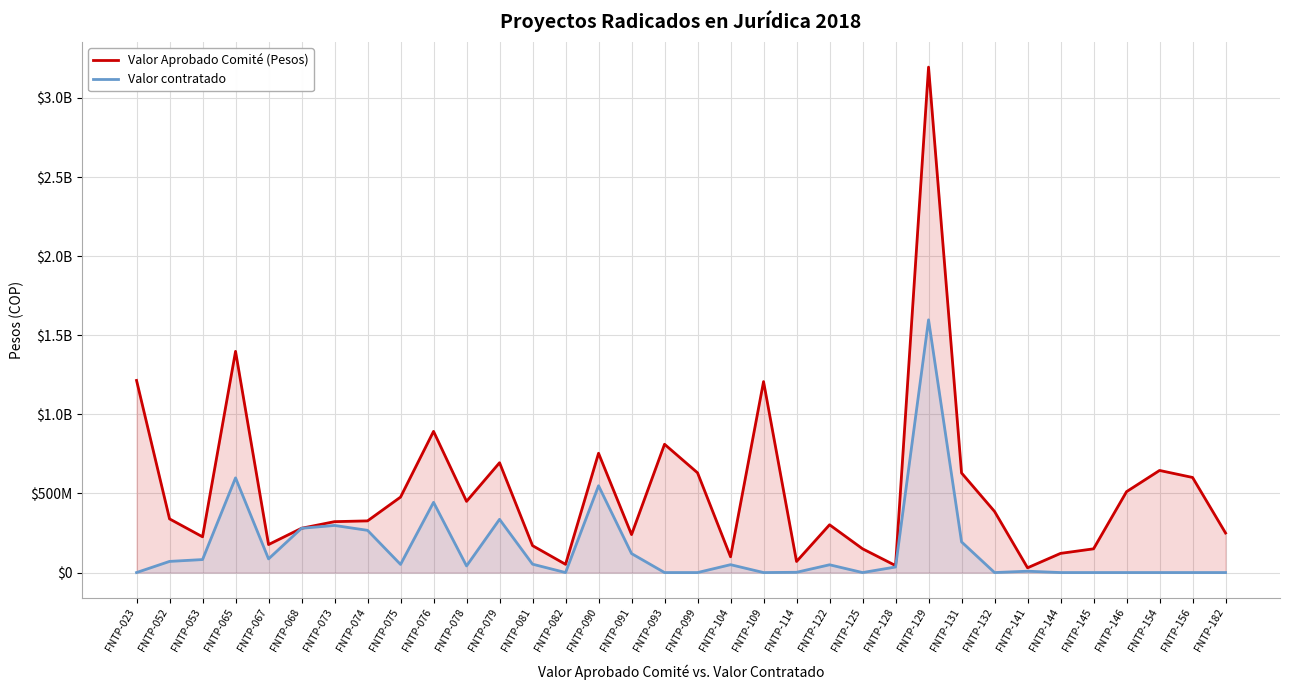

At which label is Valor Aprobado Comité (Pesos) closest to 1612442553?

FNTP-065